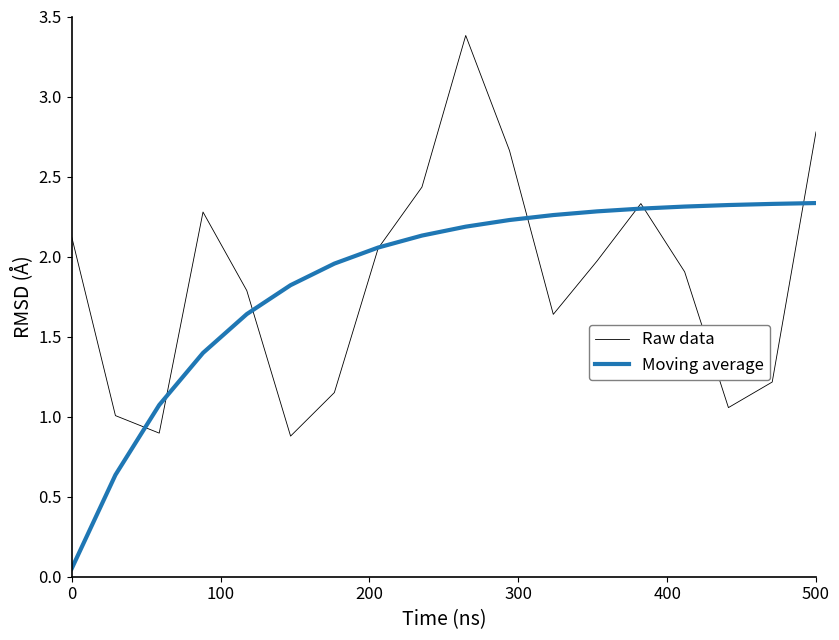

Which series has the largest range (max minus min)?

Raw data